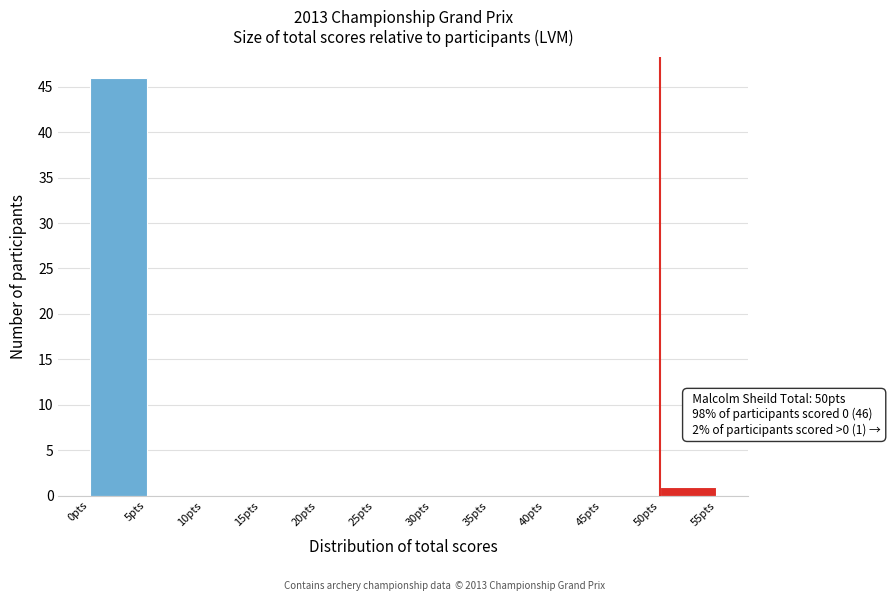

Which range on the x-axis has the tallest bar?

0 to 5